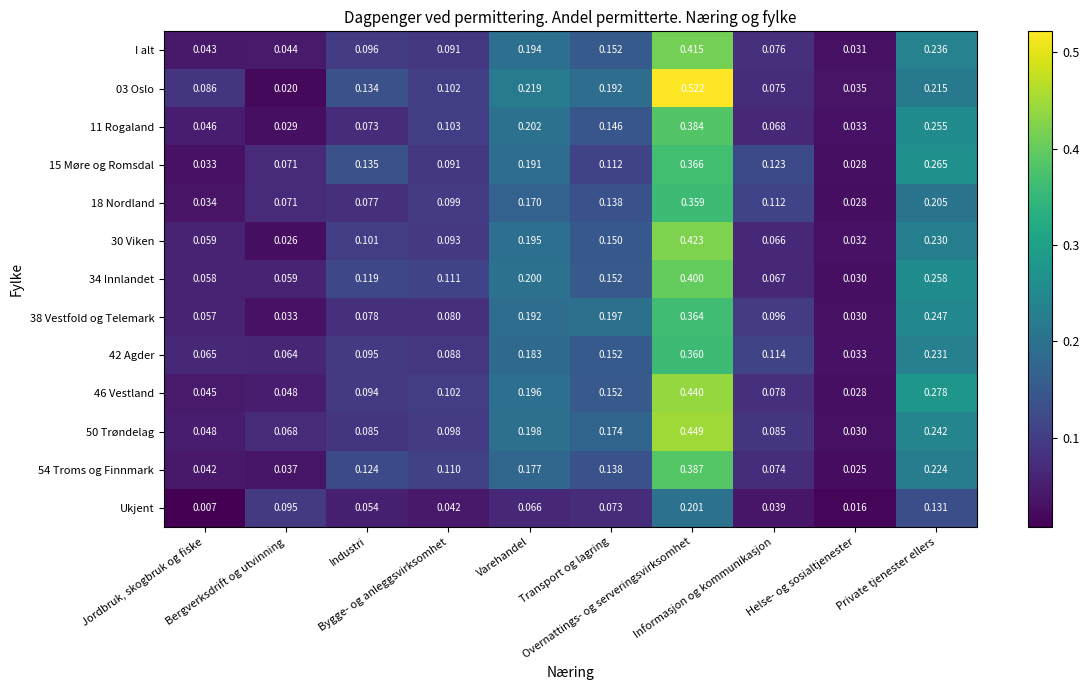

Count the number of categories in the chart.

10